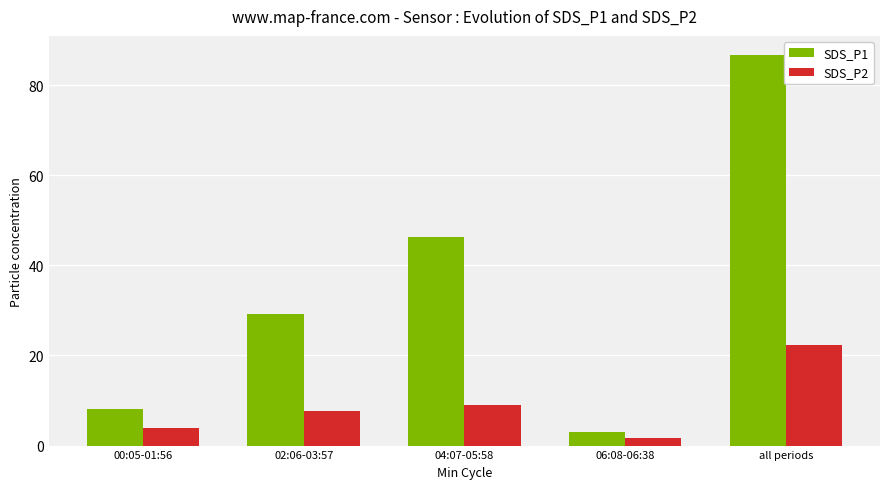

What is the sum of the SDS_P1 values at 06:08-06:38 and 04:07-05:58?

49.4